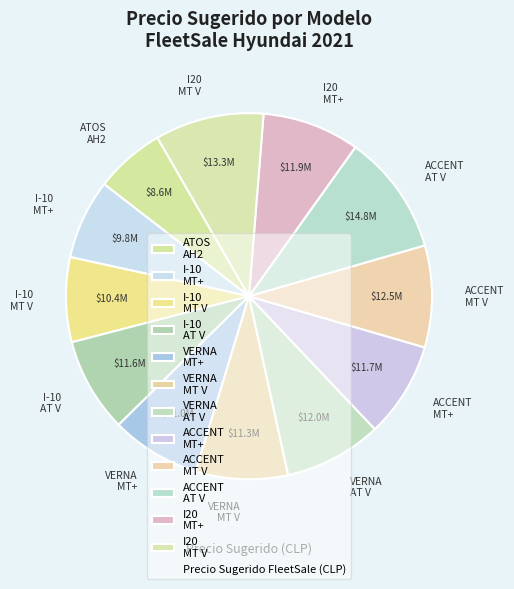

Count the number of slices in the pie.

12